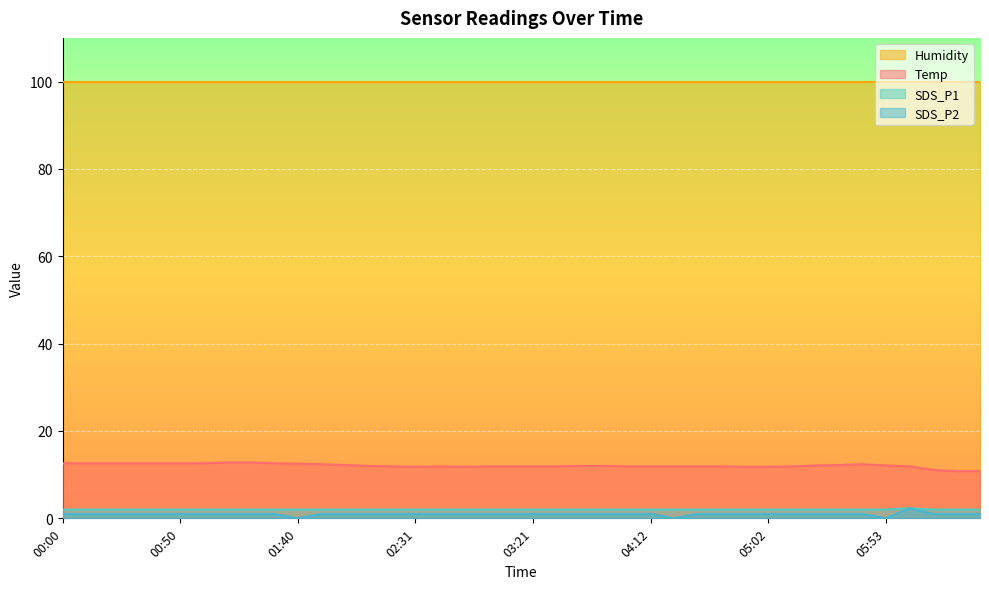

At which label does SDS_P2 first exceed 1?

06:03